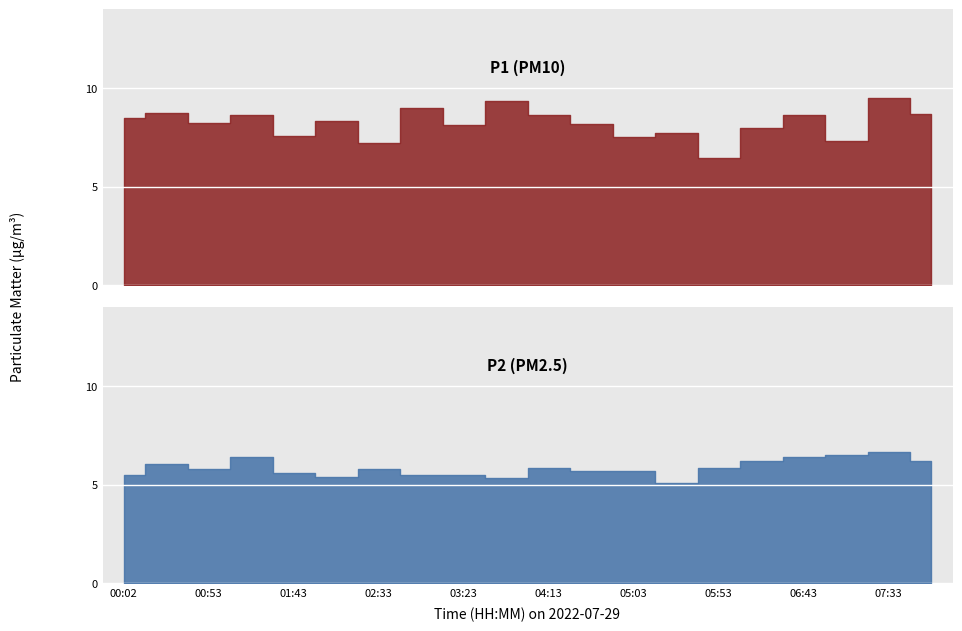

How many interior local peaks does the P1 series have?

8